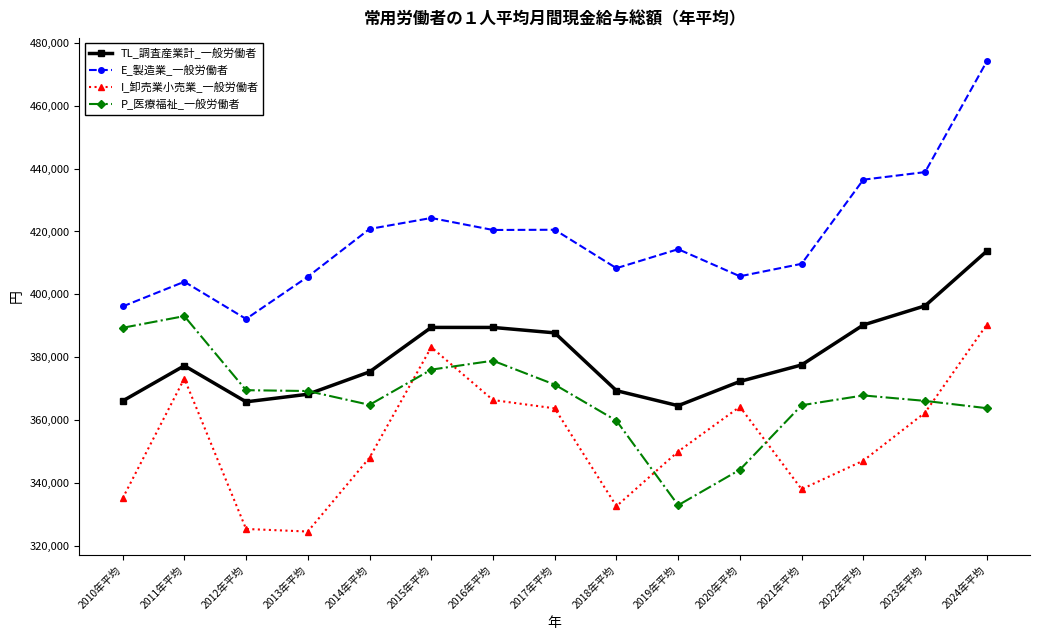

What is the minimum value shown in the chart?

324478